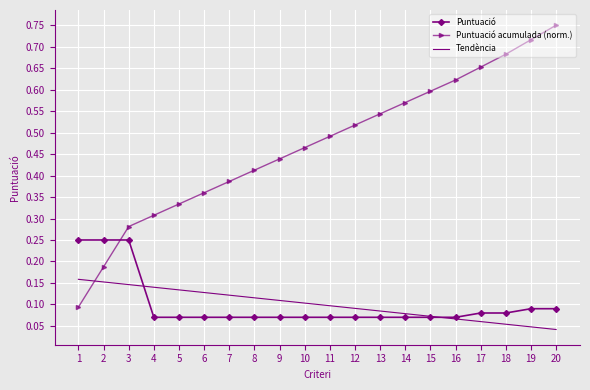

Which series changed the most between 2 and 18?

Puntuació acumulada (norm.)